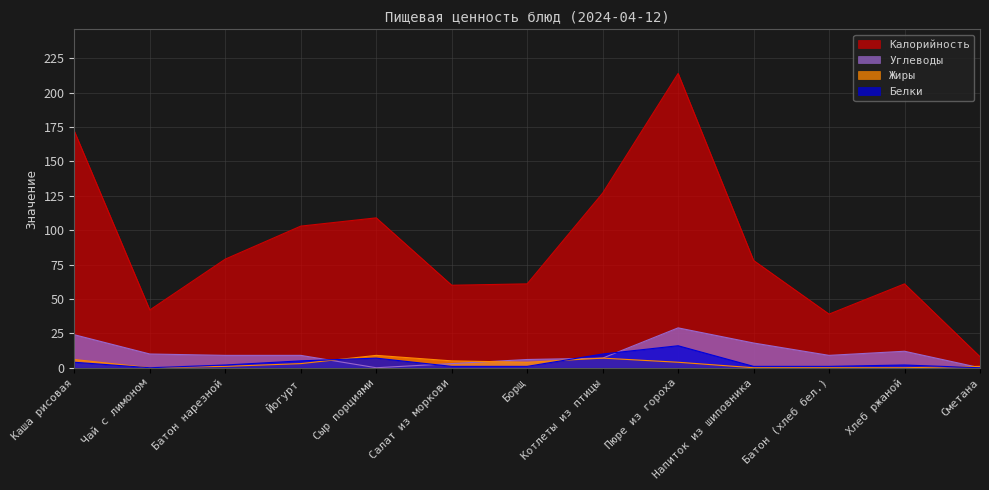

In Белки, how many points are higher than both neighbors (excluding endpoints)?

3